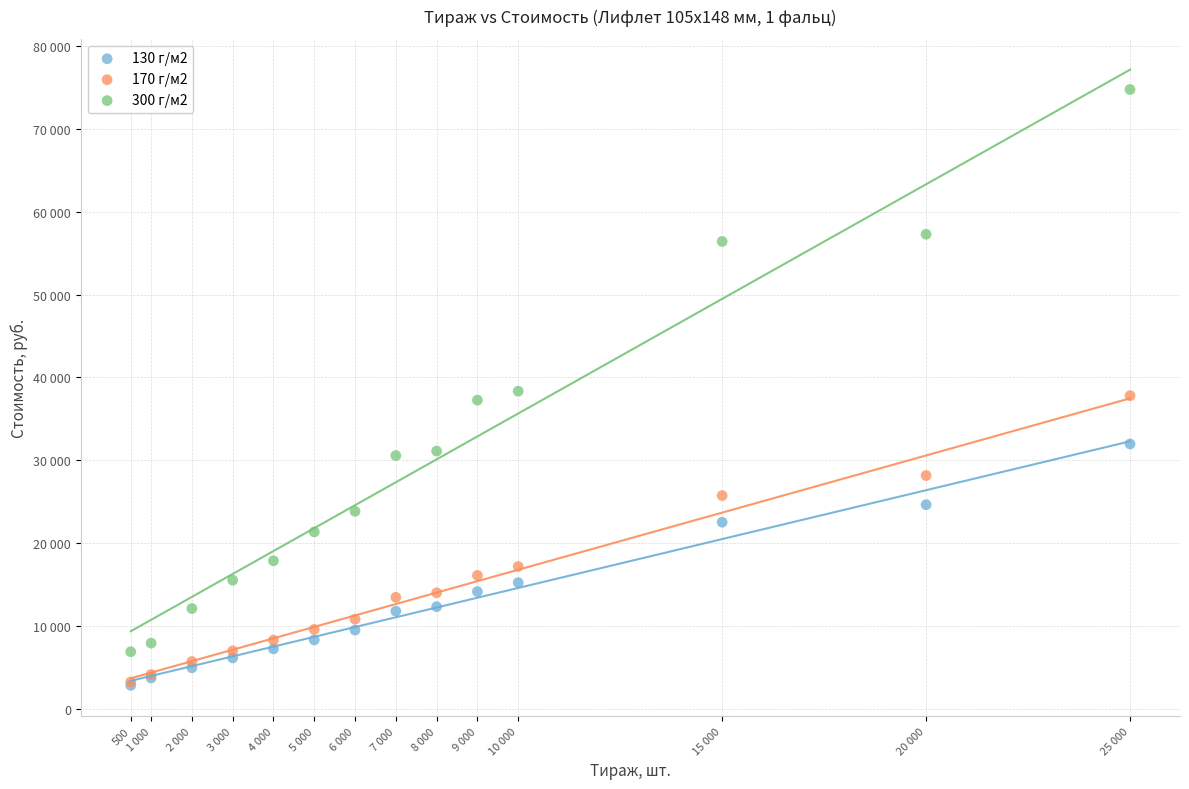

What are all the series names shown in the legend?

130 г/м2, 170 г/м2, 300 г/м2